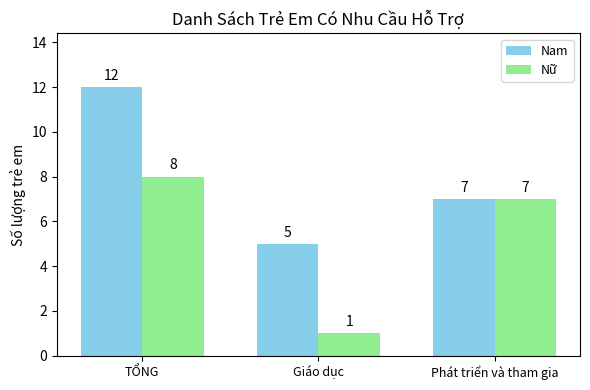

How many distinct data groups are displayed?

2